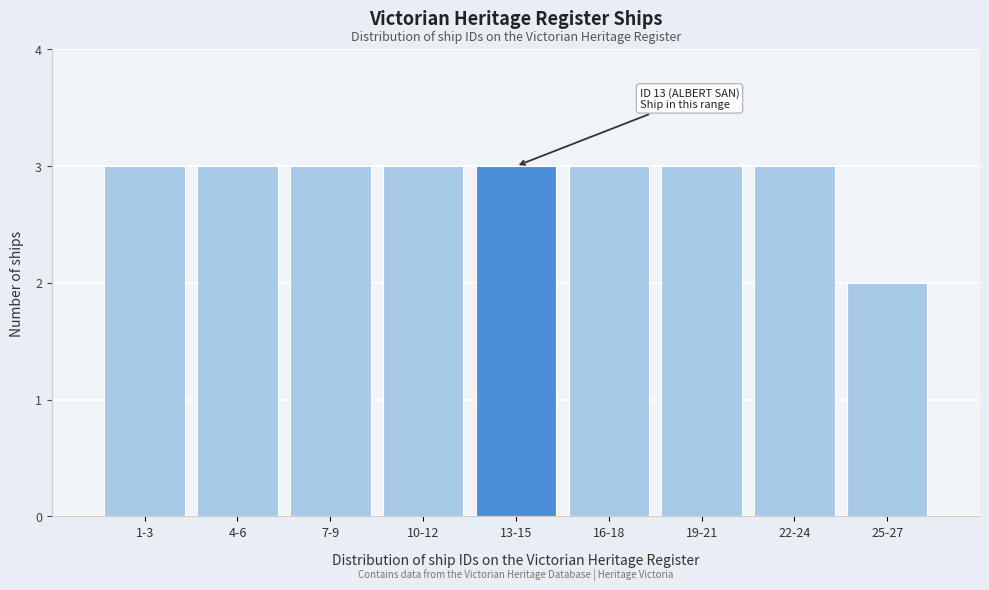

Reading right to left, list all the values displayed in this chart.

2	3	3	3	3	3	3	3	3